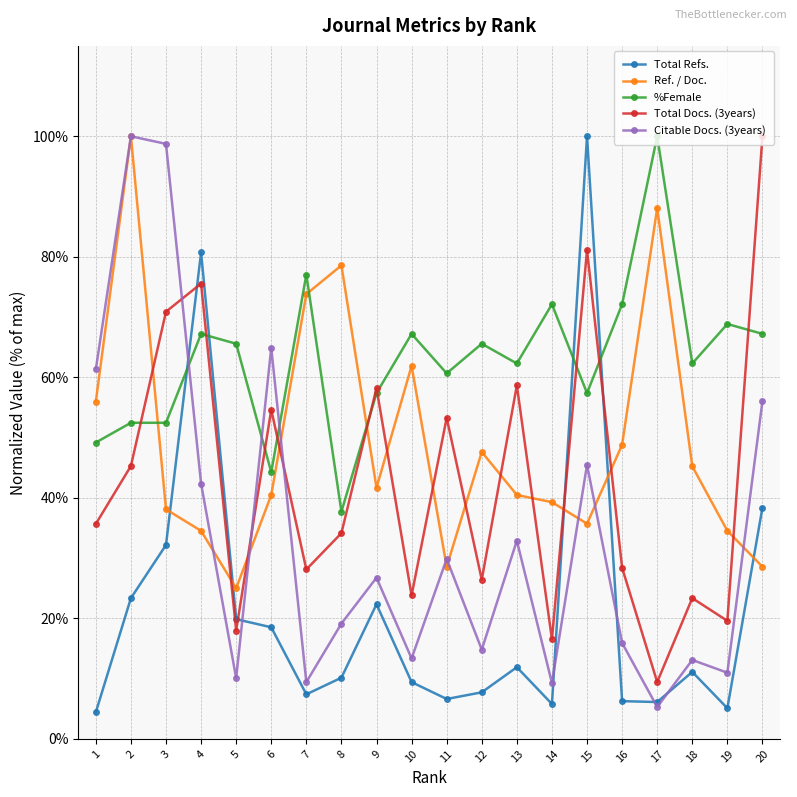

Between which two adjacent categories do %Female and Total Refs. first intersect?

3 and 4